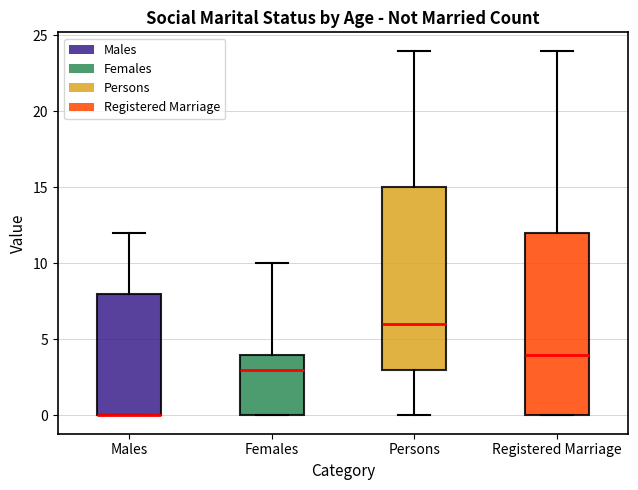

Reading left to right, read every box against the y-axis: the position of its median line, the range the box covers, and the ends of its whiskers. The values are not printed on the chart, so give them approximately, as read against the axis.

Males: median 0 (drawn on the box's lower edge), box 0 to 8, whiskers 0 to 12
Females: median 3, box 0 to 4, whiskers 0 to 10
Persons: median 6, box 3 to 15, whiskers 0 to 24
Registered Marriage: median 4, box 0 to 12, whiskers 0 to 24